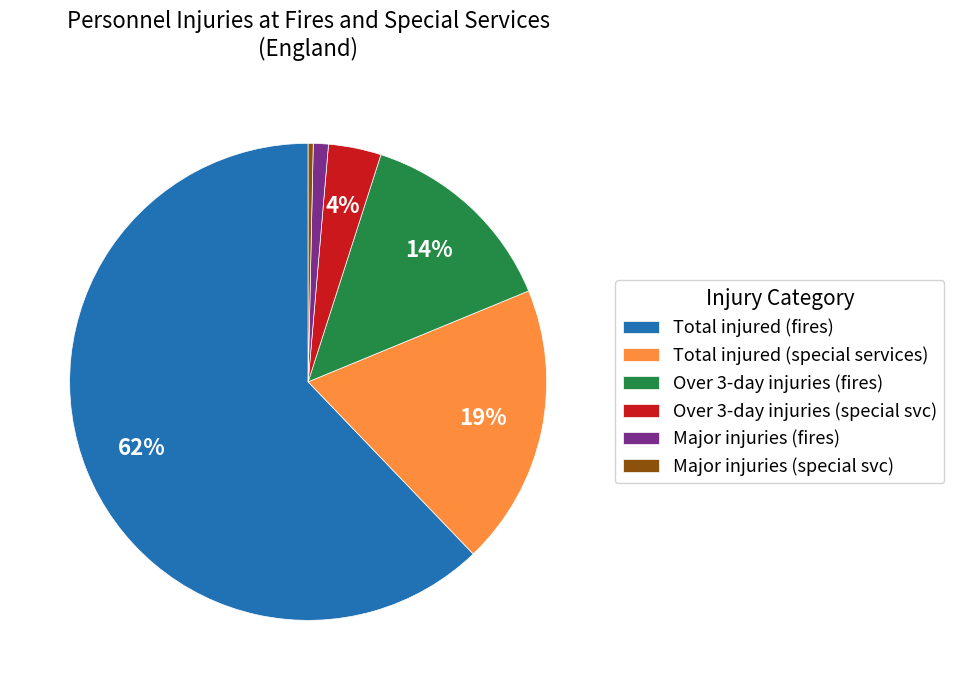

True or false: Major injuries (special svc) accounts for 0% of the total.

True